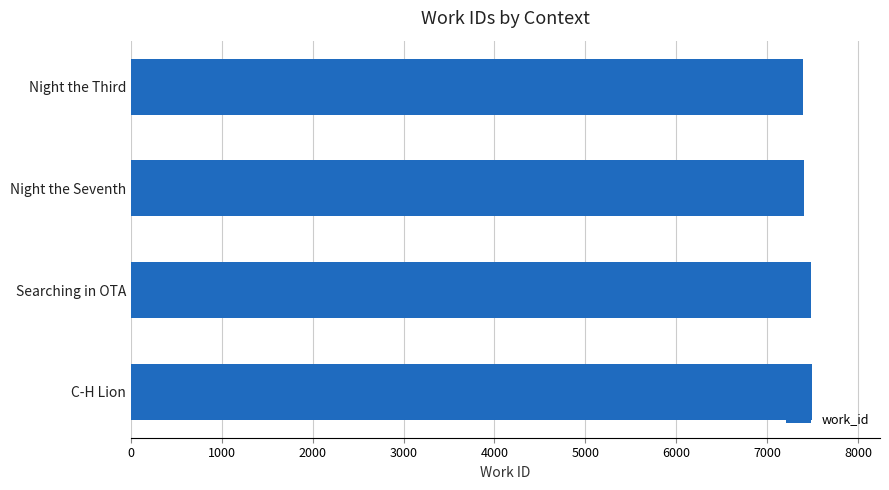

What value does the data have at Night the Third?

7401